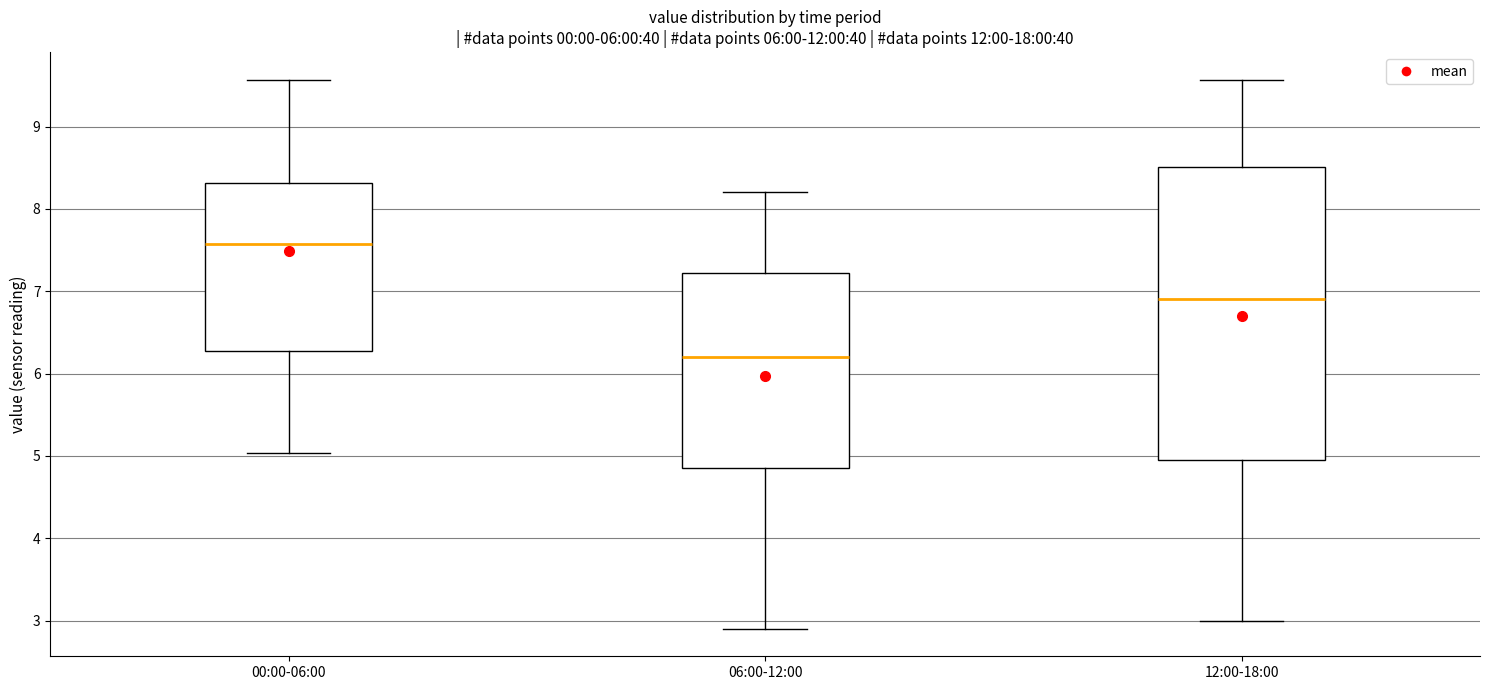

Which box's median line is the highest?

00:00-06:00